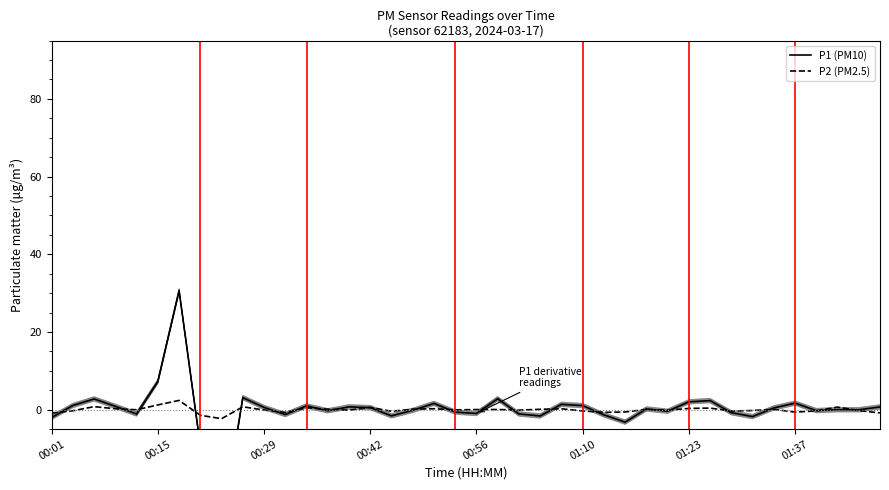

Is it true that P2 (PM2.5) equals 0.6 at 00:42?

True